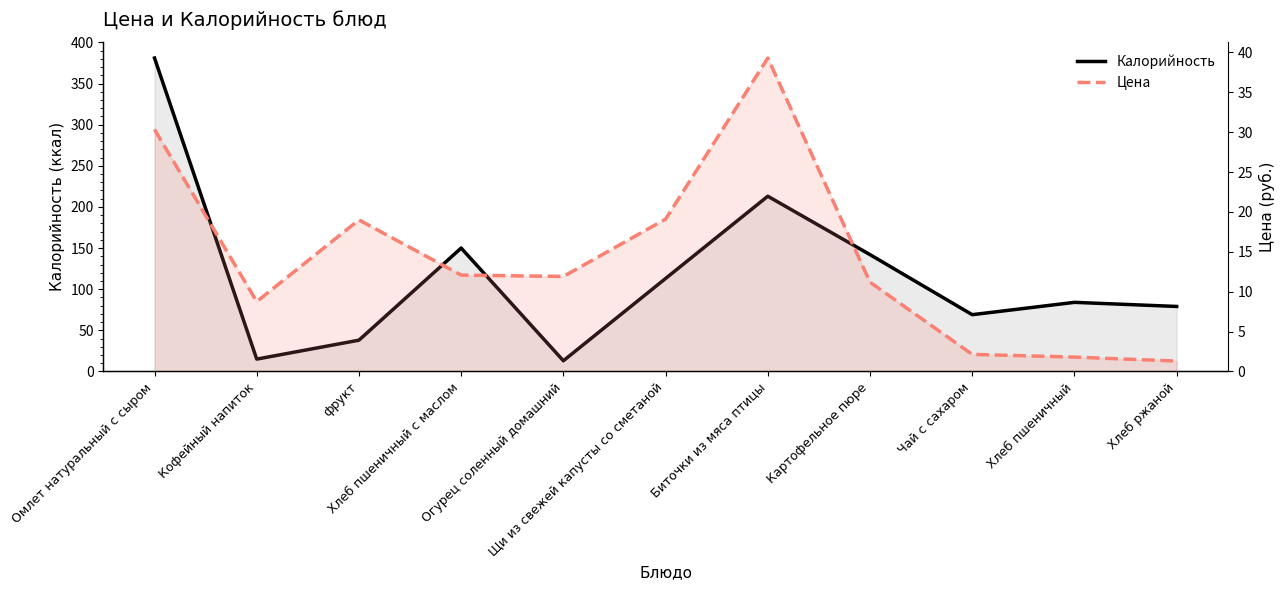

Between Щи из свежей капусты со сметаной and Чай с сахаром, which is larger?

Щи из свежей капусты со сметаной